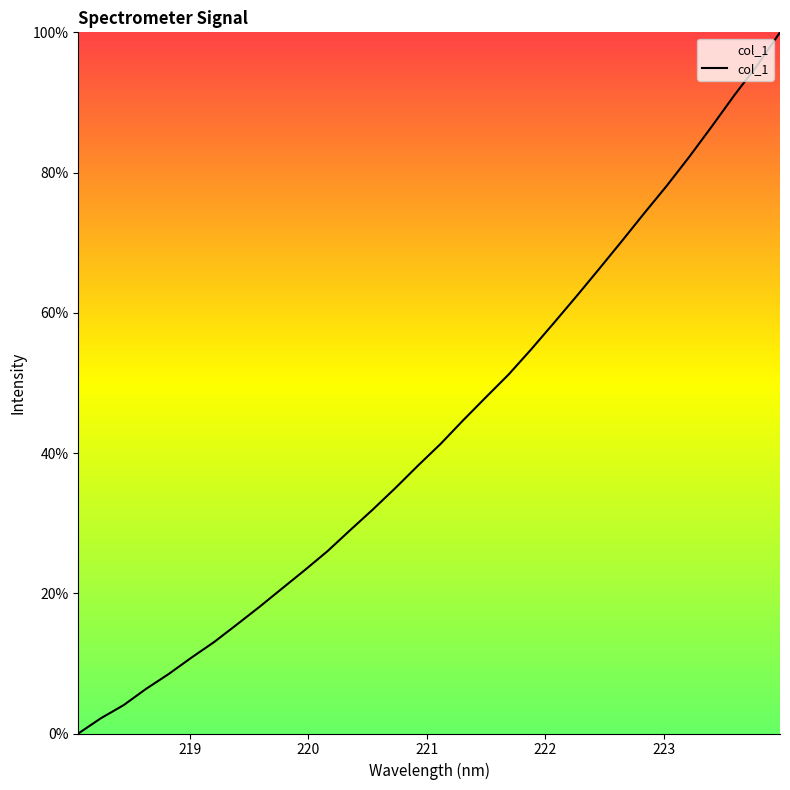

What is the difference between the maximum and minimum values?

100.0